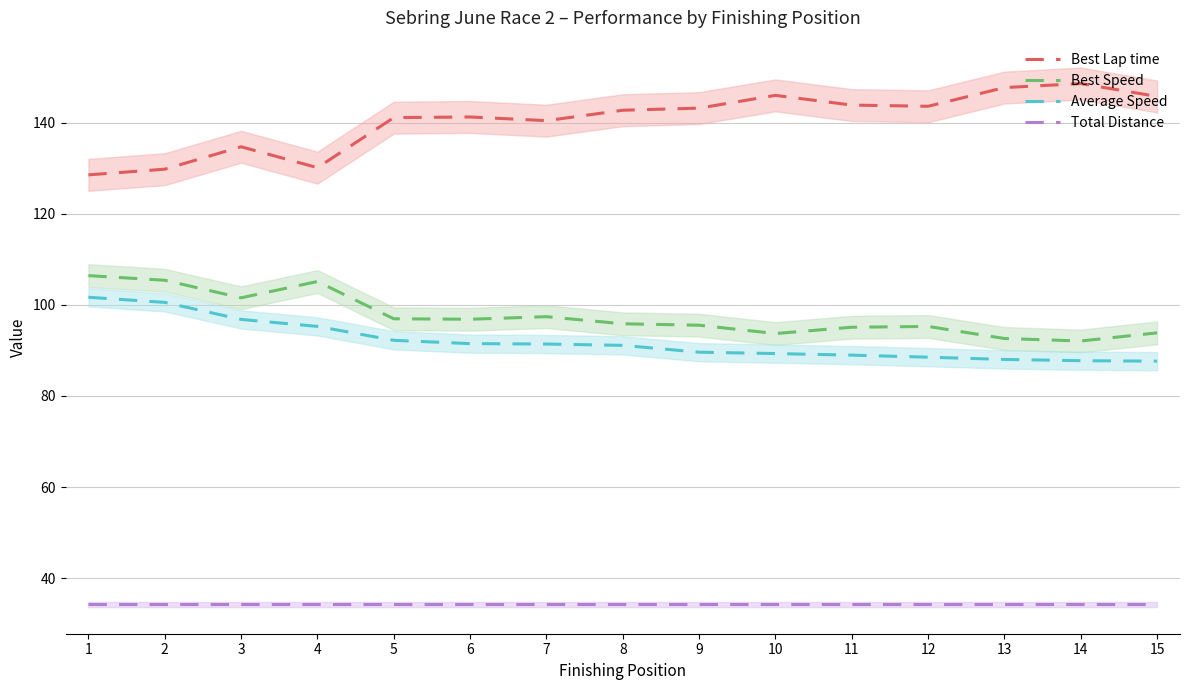

What is the spread (max minus min) of values at 13?

113.5